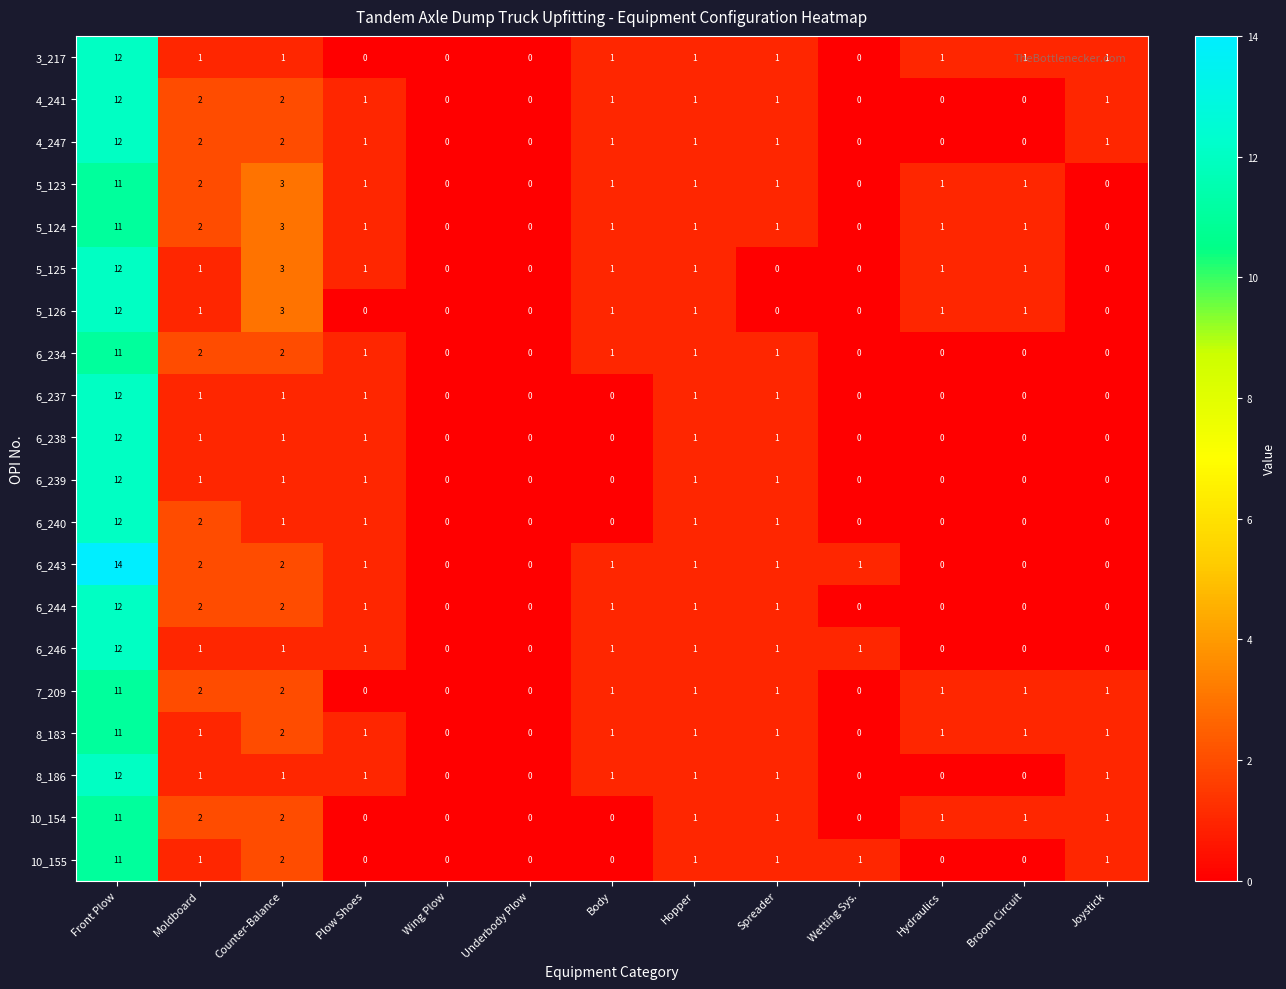

How many series are shown in this chart?

20